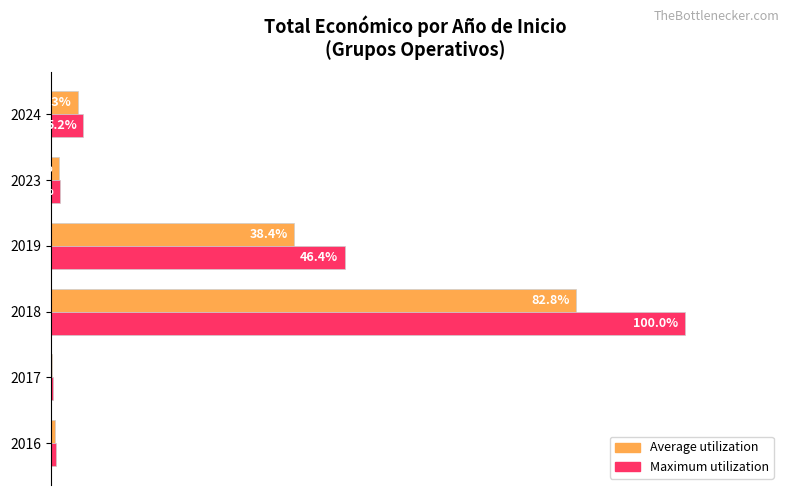

Between 2019 and 2023, which series saw the biggest shift?

Maximum utilization